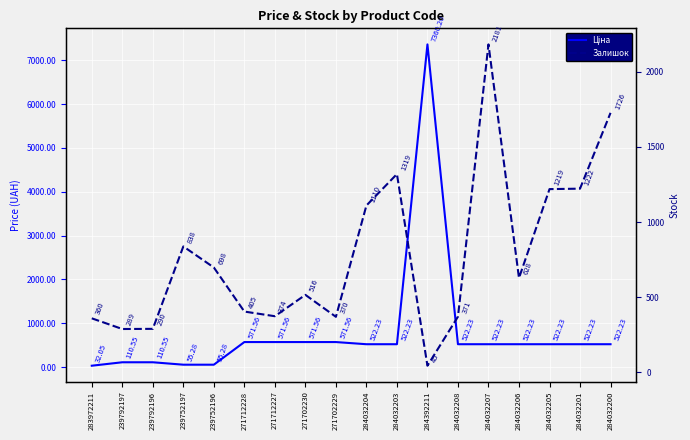

How many data points does each series have?

18